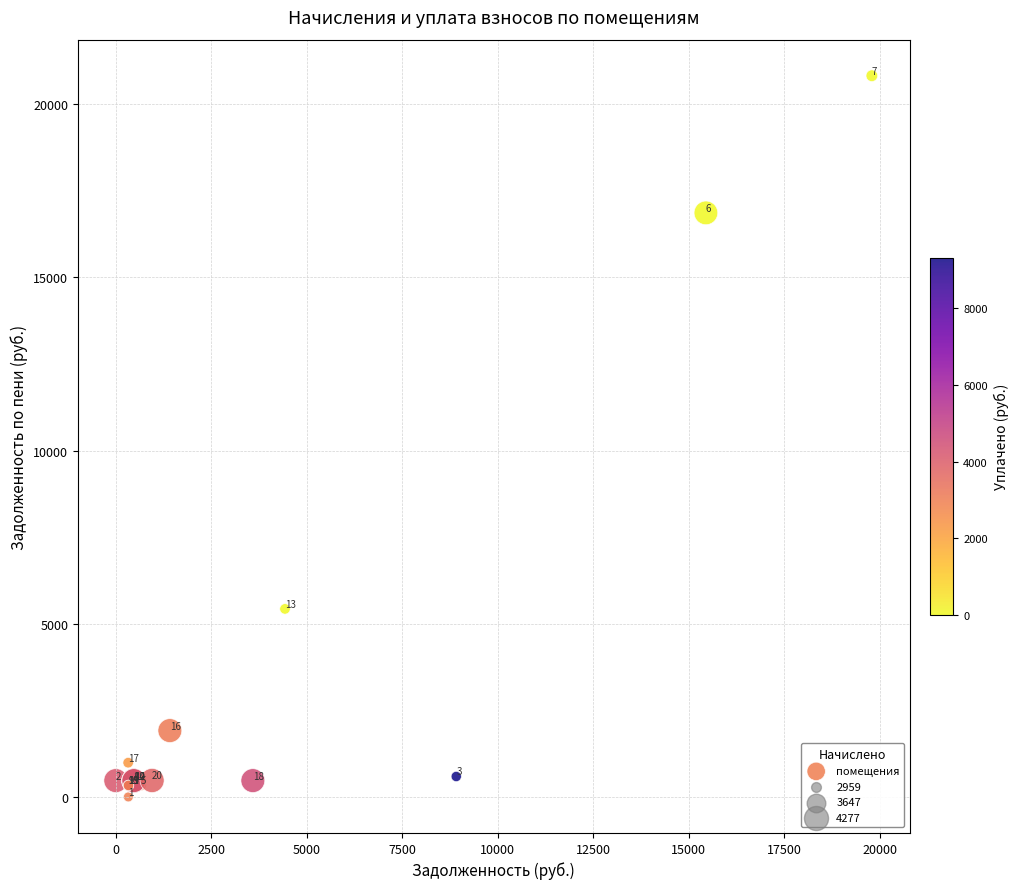

What Y value in the scatter plot is closest to 10410?

5428.8